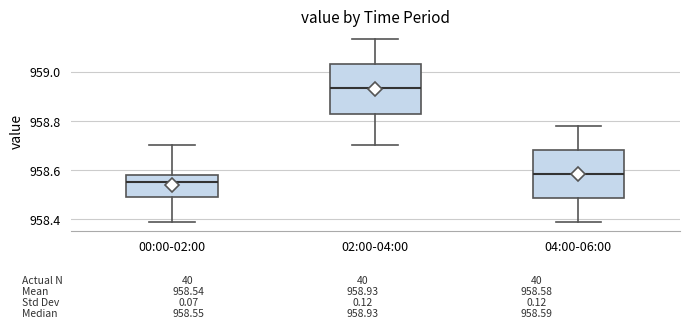

Which box has the highest median line?

02:00-04:00